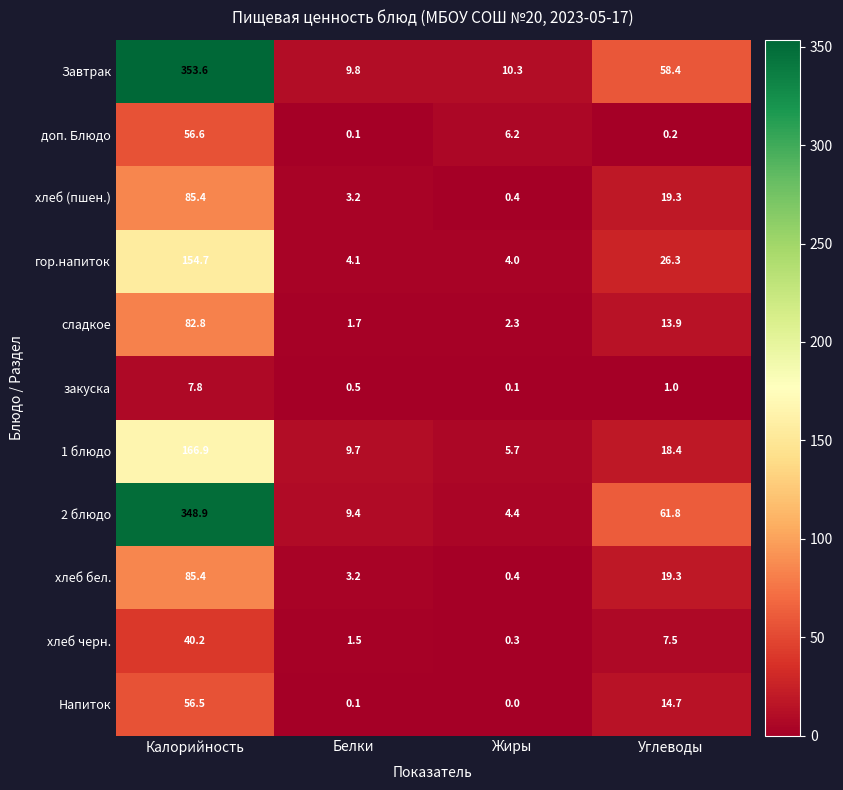

At which category is the sum across all series the highest?

Калорийность